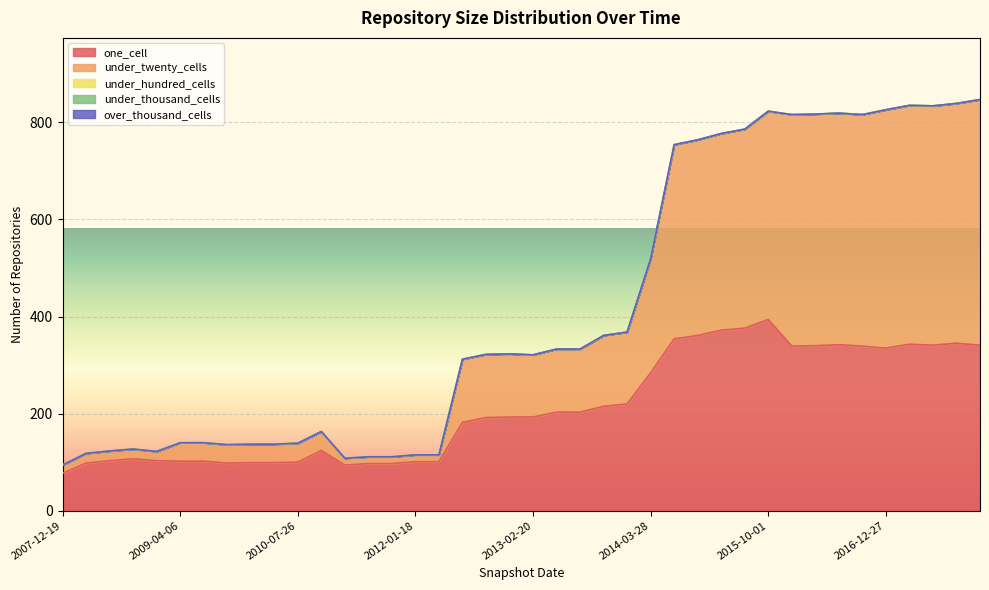

What is the average value of the one_cell series?

213